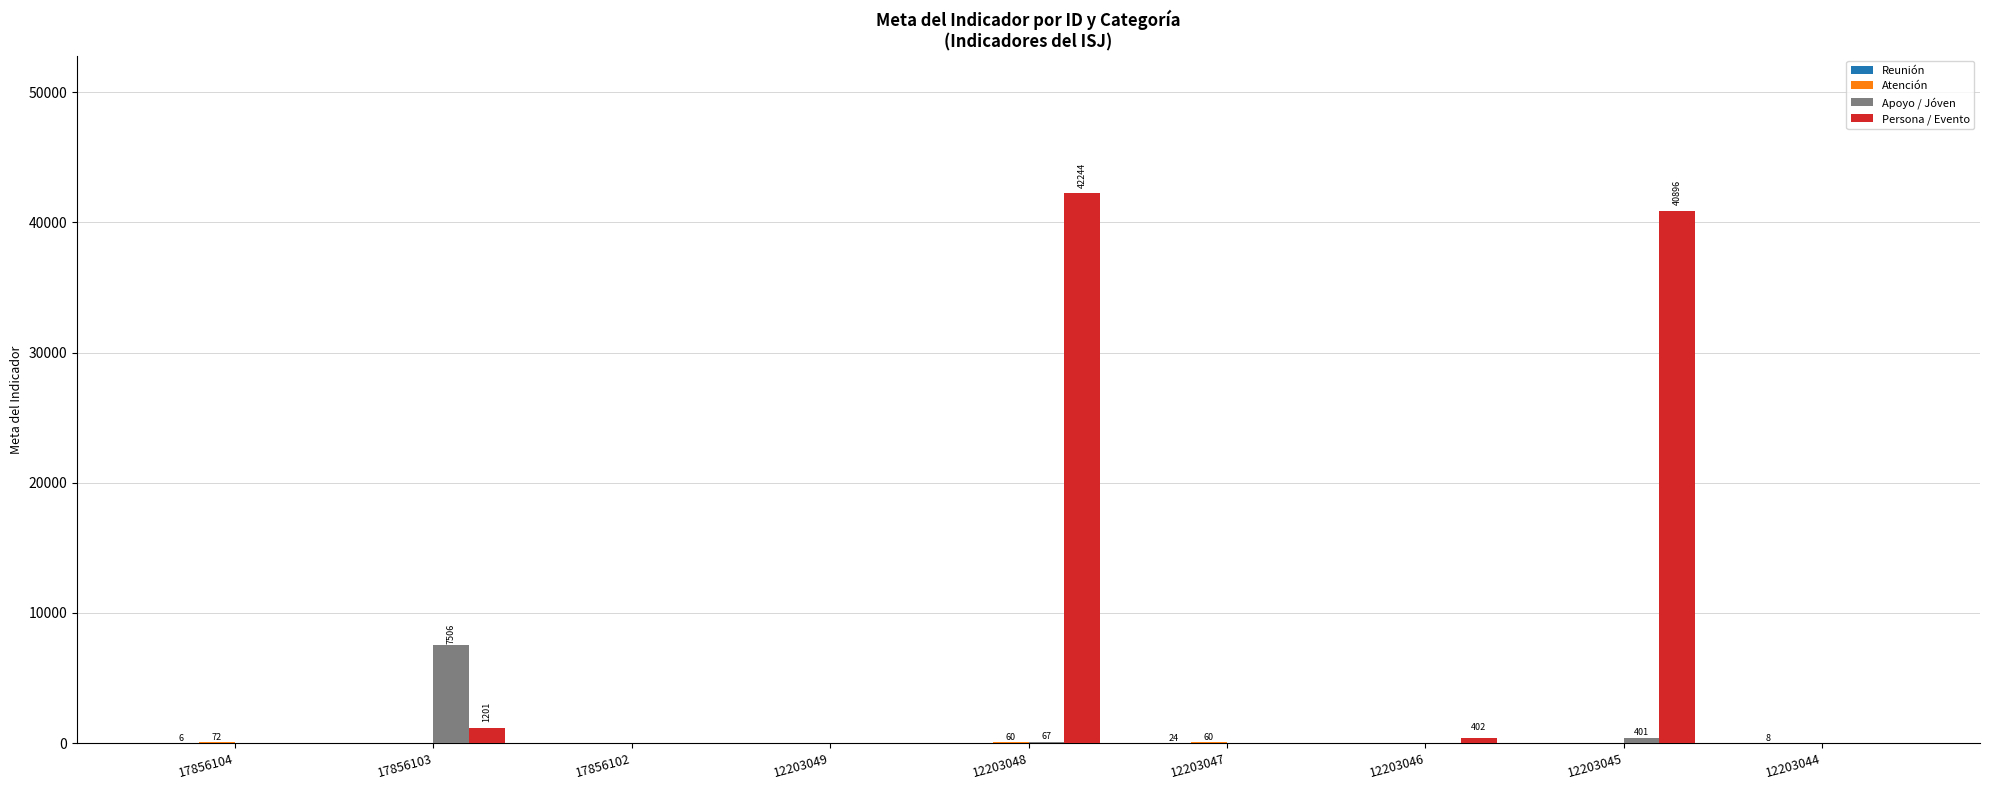

Which series has the largest total across all categories?

Persona / Evento